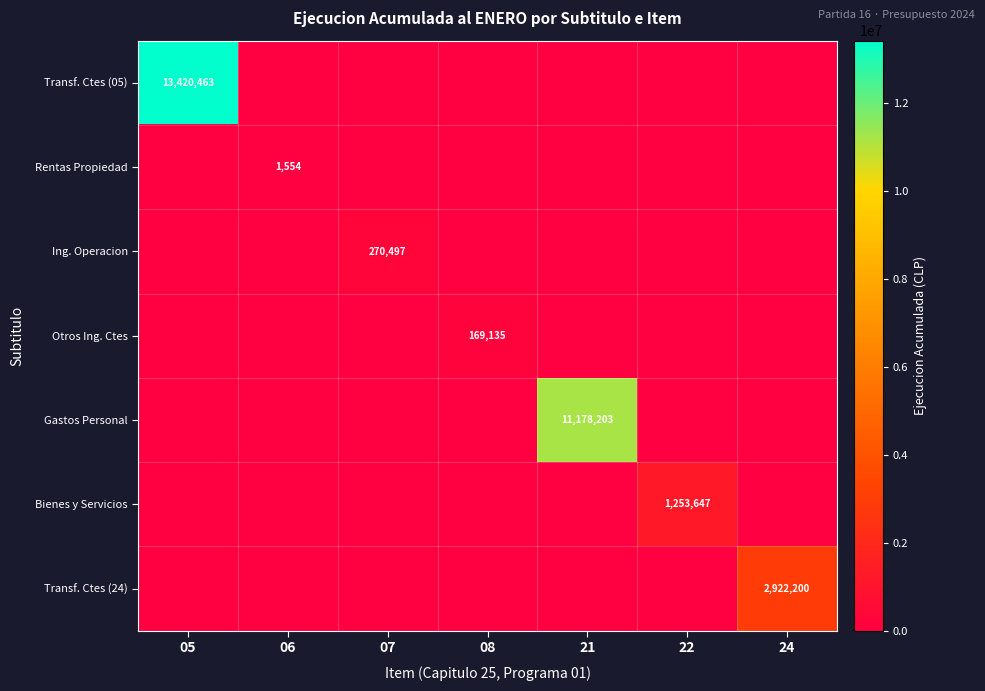

Where is Gastos Personal nearest to the value 5589101?

05